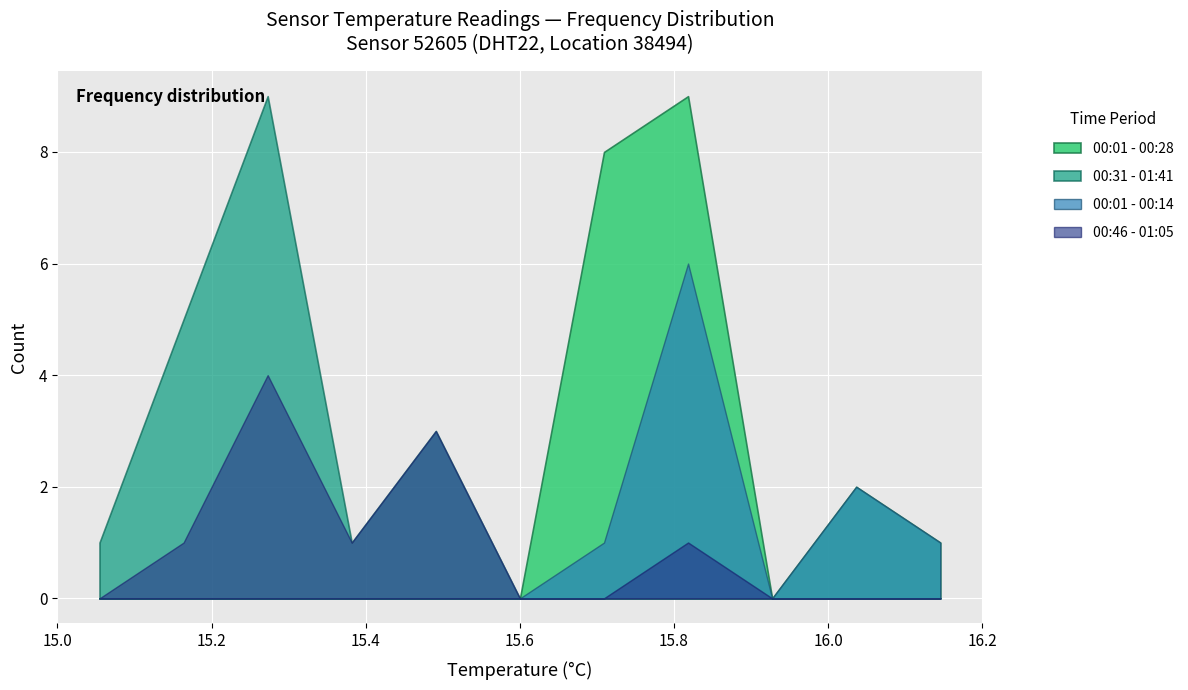

What is the maximum value shown in the chart?

9